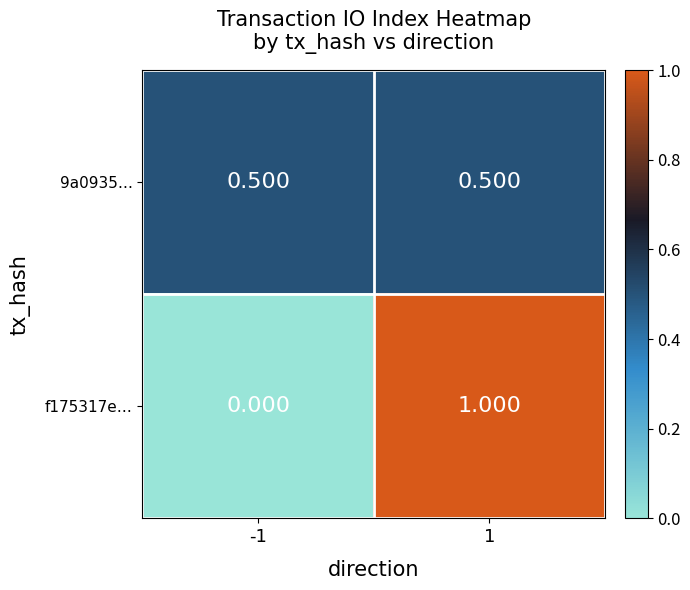

Is the value of 9a0935… at 1 greater than the value of f175317e… at 1?

No